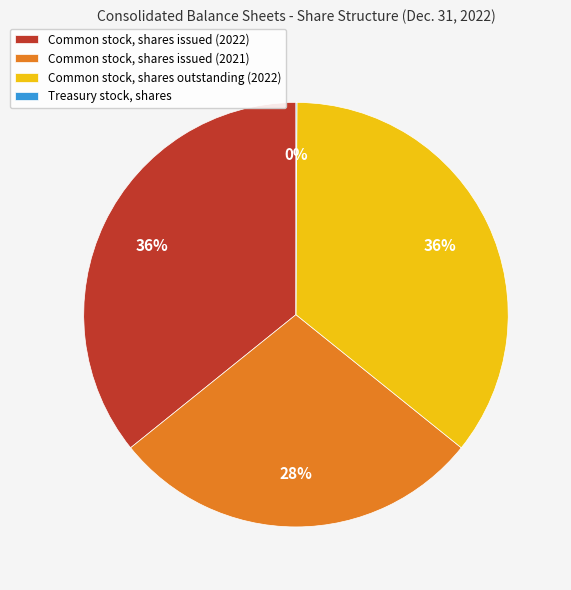

Is Common stock, shares issued (2022) the majority of the pie?

No